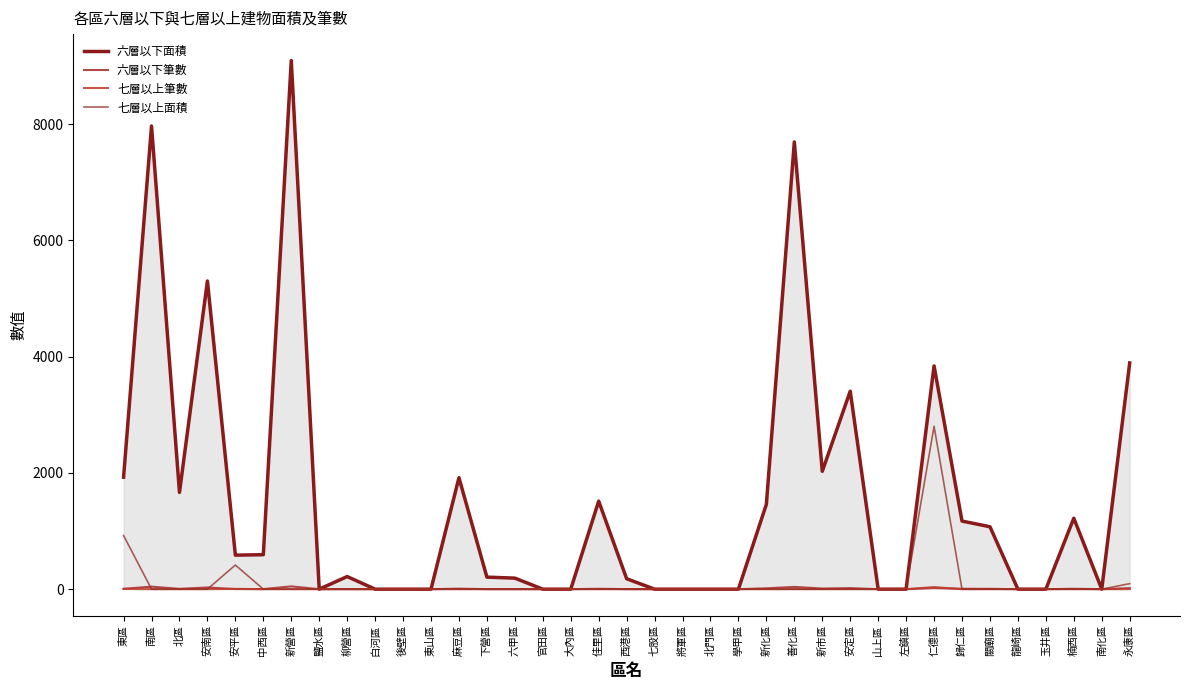

True or false: 七層以上筆數 and 七層以上面積 intersect in this chart.

False